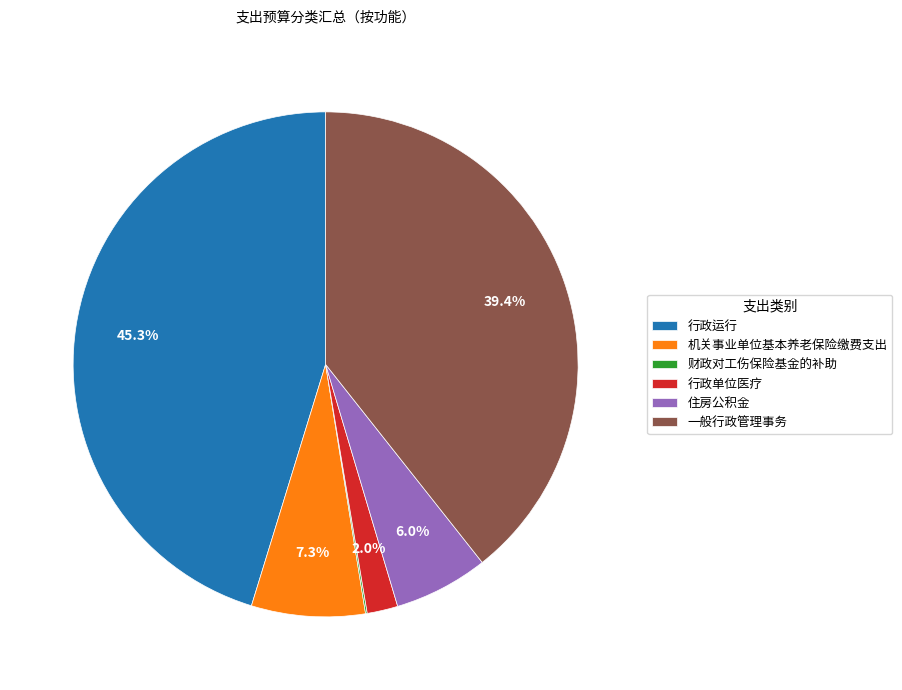

Is 机关事业单位基本养老保险缴费支出 the majority of the pie?

No